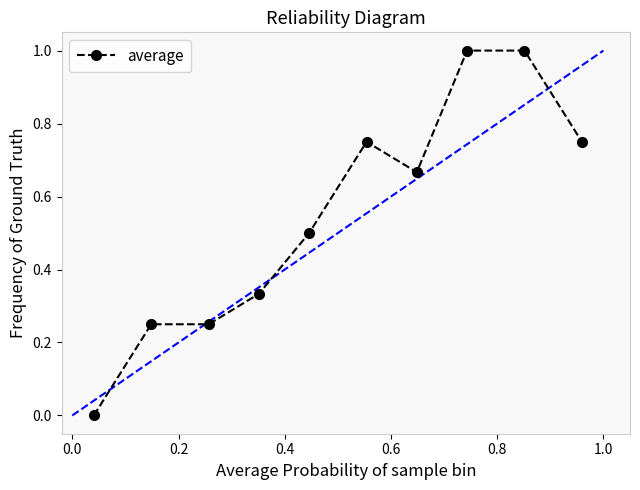

True or false: there are more than 0 points higher than both neighbors.

True